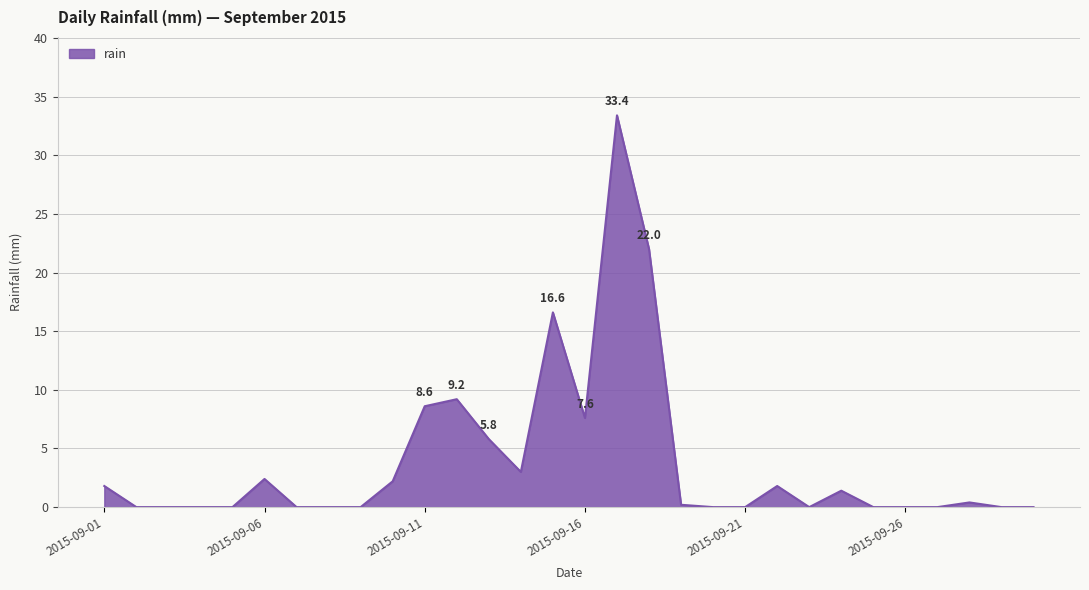

What is the maximum value shown in the chart?

33.4